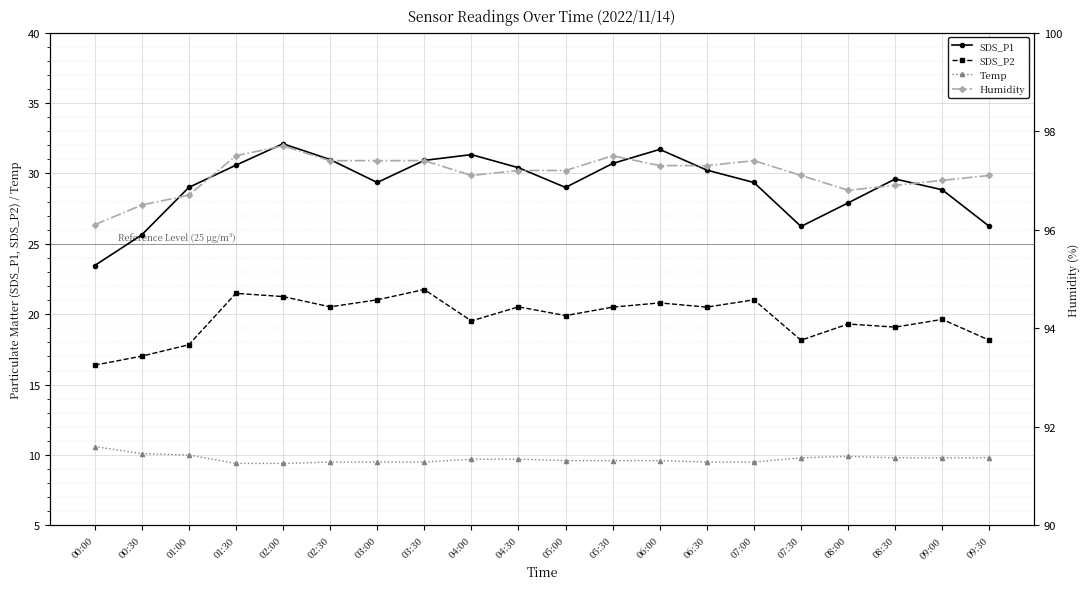

How many lines are shown in the chart?

4